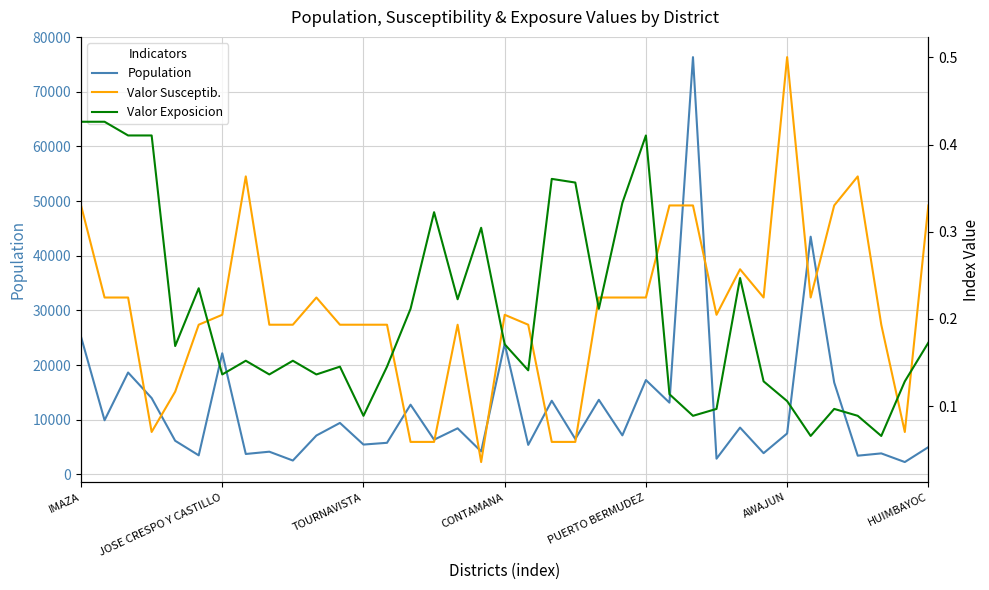

Between 27 and 8, which is larger?

8